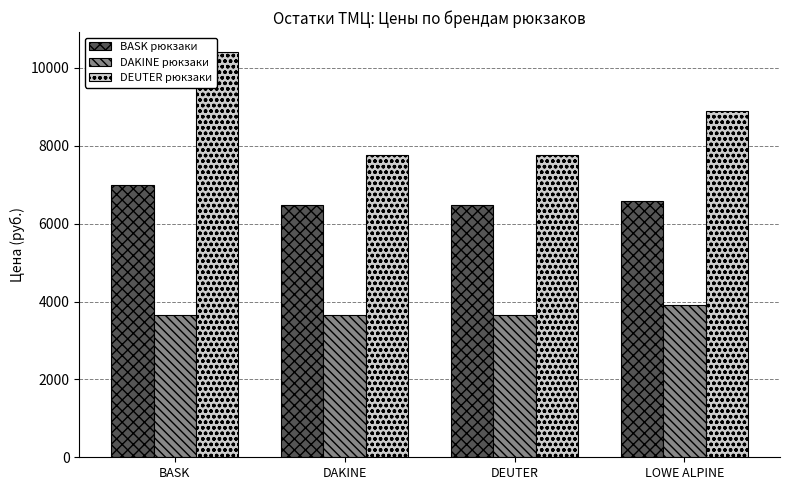

At DEUTER, list the series in order from smallest to largest.

DAKINE рюкзаки, BASK рюкзаки, DEUTER рюкзаки